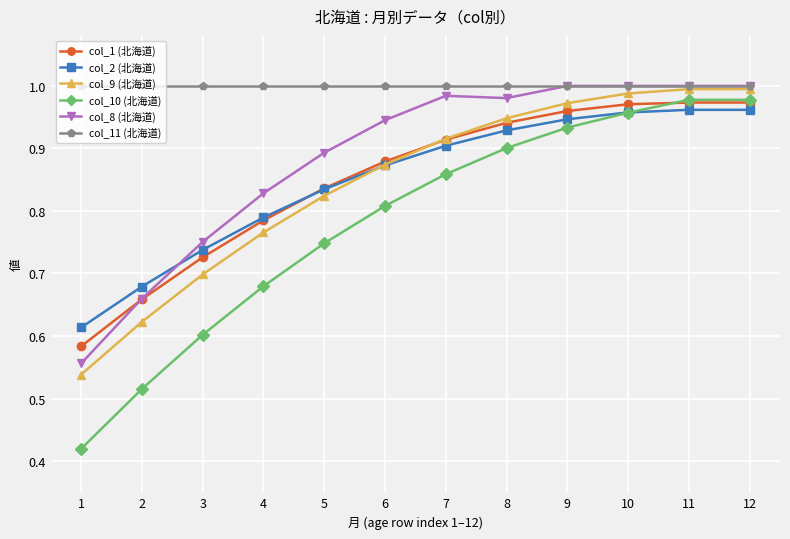

What is the sum of the col_9 (北海道) values at 8 and 4?

1.7